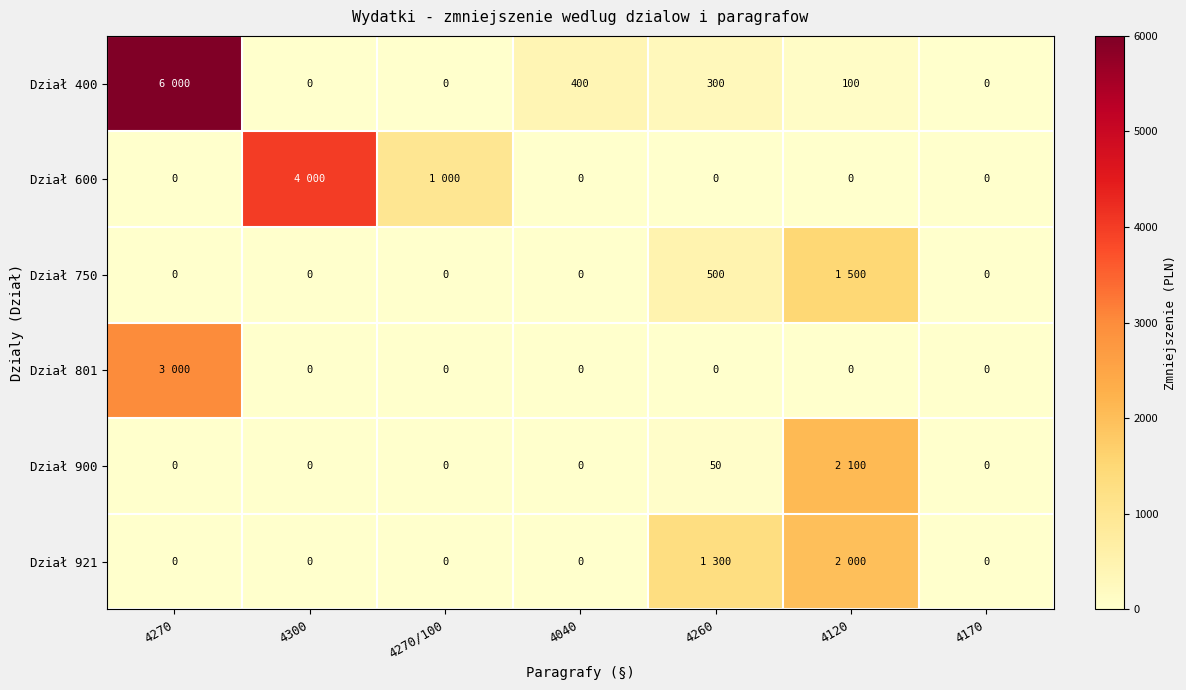

Between 4040 and 4170, which series saw the biggest shift?

Dział 400